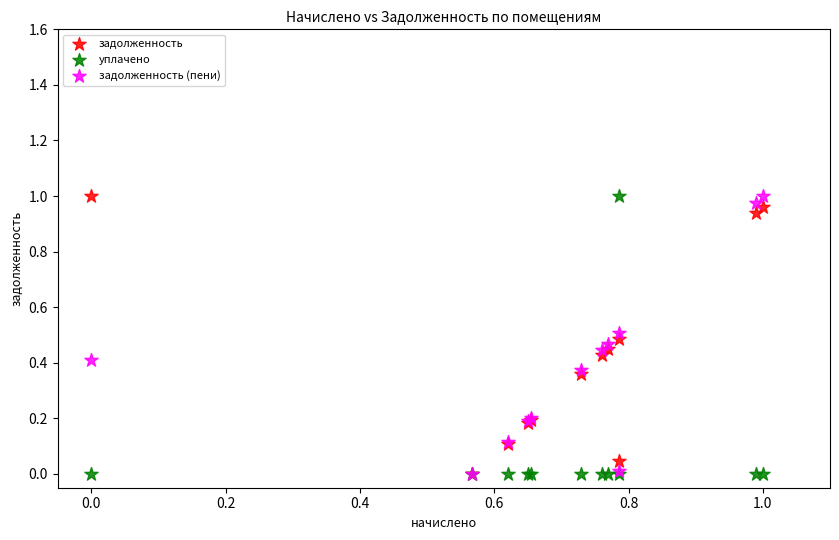

What are all the series names shown in the legend?

задолженность, уплачено, задолженность (пени)